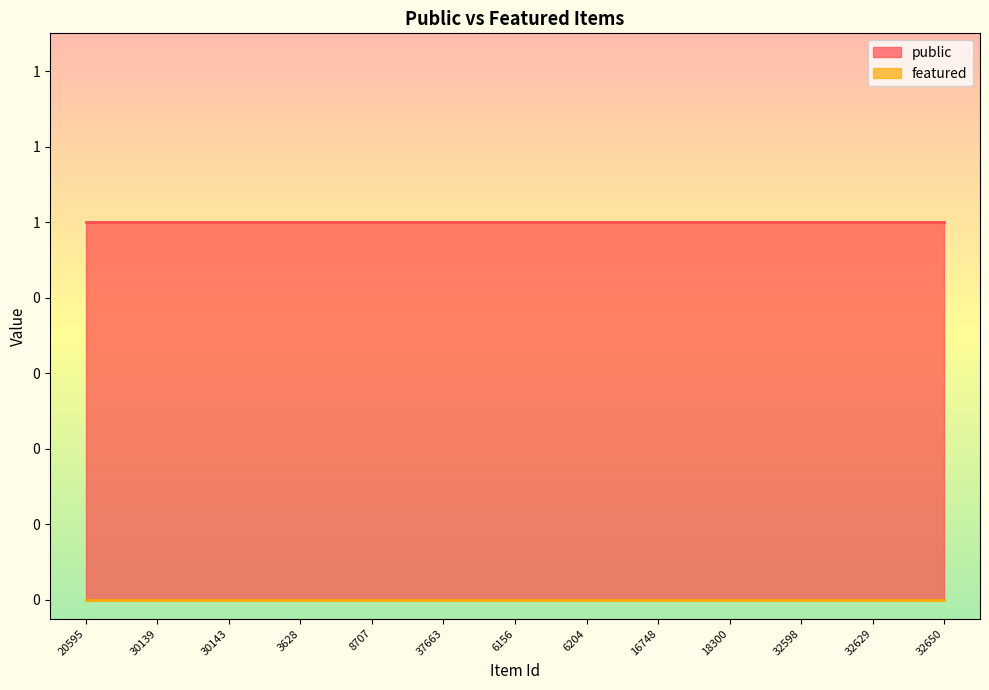

Reading right to left, what are all the values shown in this chart?

public: 32650=1	32629=1	32598=1	18300=1	16748=1	6204=1	6156=1	37663=1	8707=1	3628=1	30143=1	30139=1	20595=1
featured: 32650=0	32629=0	32598=0	18300=0	16748=0	6204=0	6156=0	37663=0	8707=0	3628=0	30143=0	30139=0	20595=0